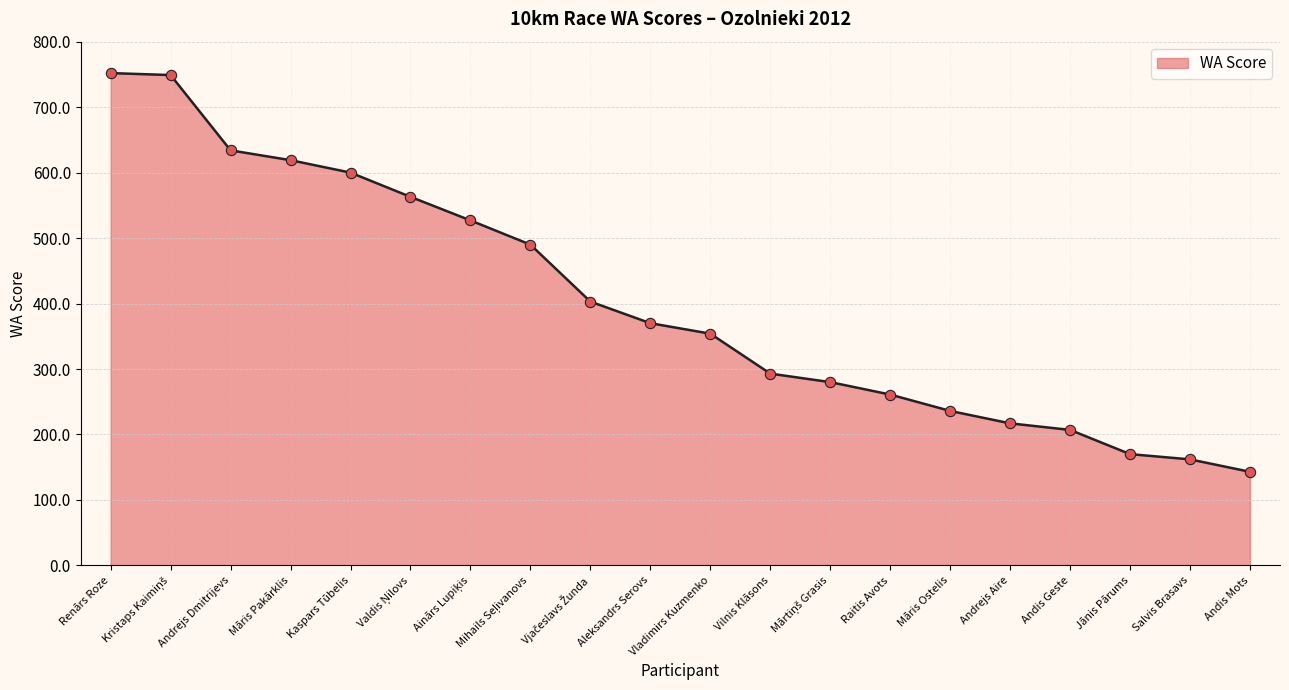

Between Kaspars Tūbelis and Andis Geste, which is larger?

Kaspars Tūbelis